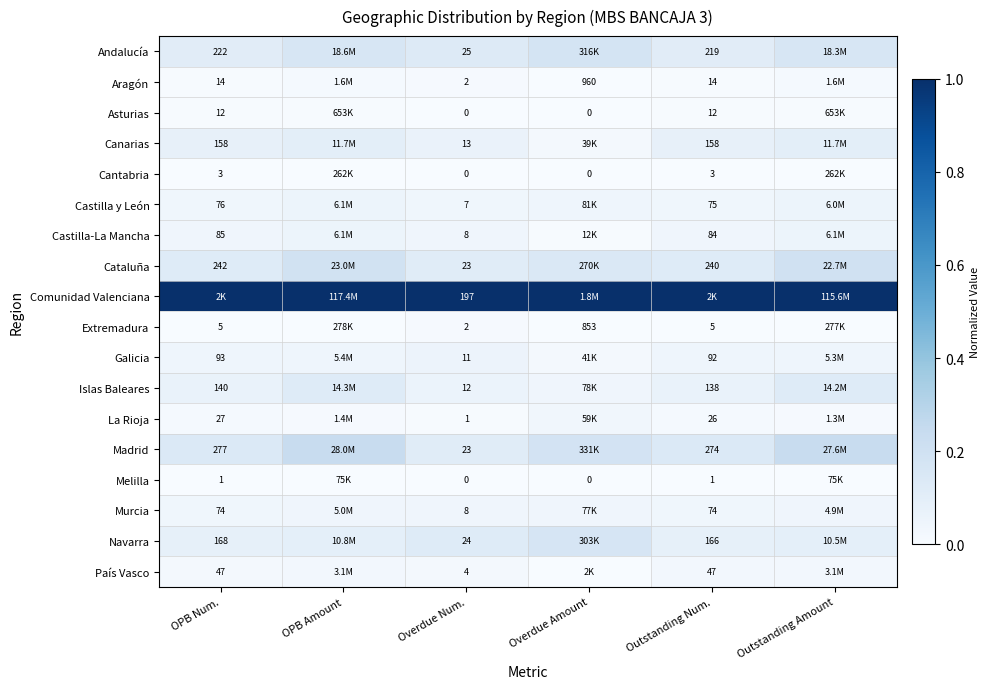

How many data points in Asturias are above 0?

4